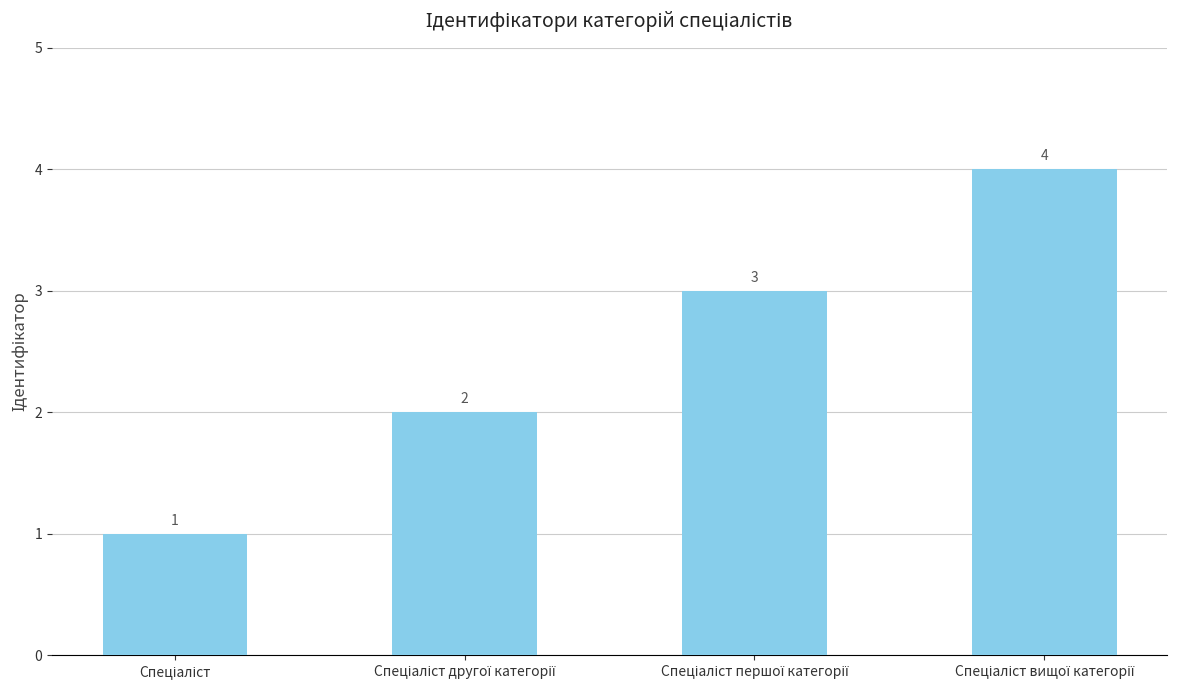

What is the difference between the maximum and minimum values?

3